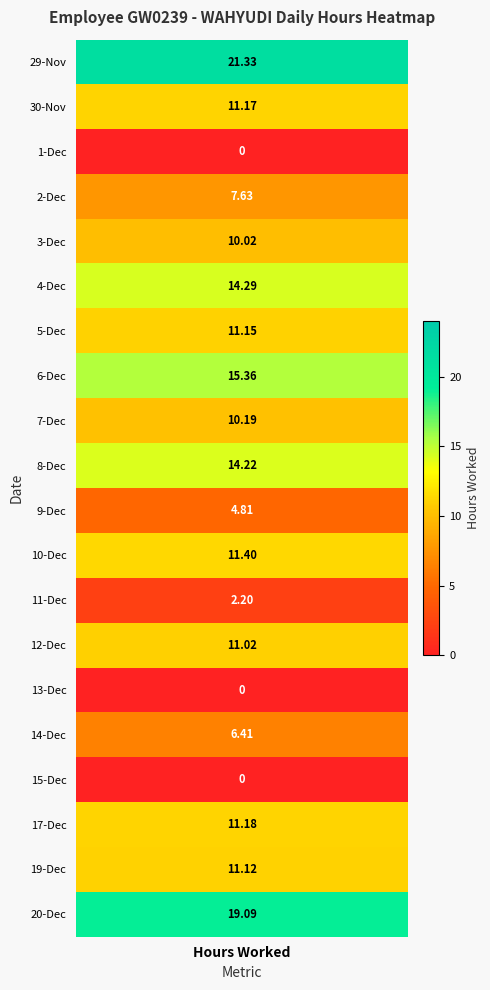

How many data points in 12 are above 0?

1